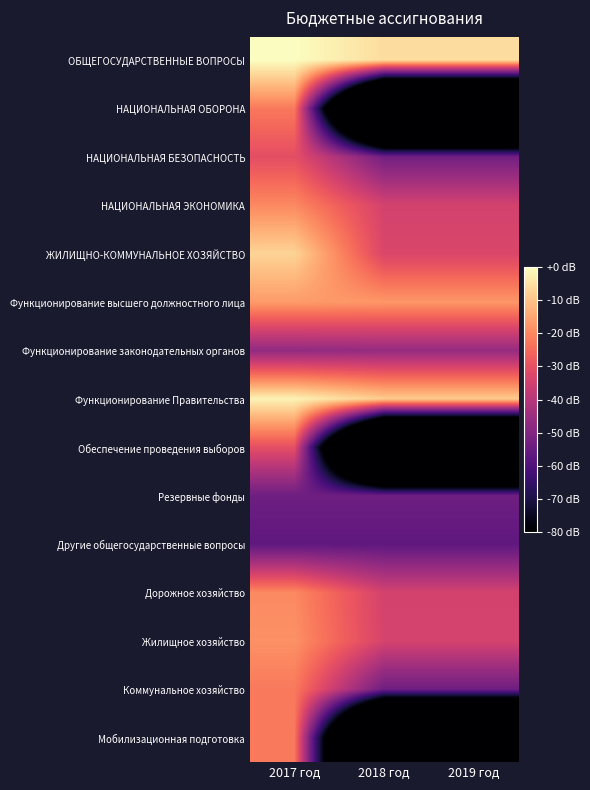

Reading right to left, extract all data points from this chart.

ОБЩЕГОСУДАРСТВЕННЫЕ ВОПРОСЫ: 2019 год=-5.6	2018 год=-5.6	2017 год=0.0
НАЦИОНАЛЬНАЯ ОБОРОНА: 2019 год=-193.8	2018 год=-193.8	2017 год=-22.3
НАЦИОНАЛЬНАЯ БЕЗОПАСНОСТЬ: 2019 год=-53.0	2018 год=-53.0	2017 год=-30.6
НАЦИОНАЛЬНАЯ ЭКОНОМИКА: 2019 год=-34.2	2018 год=-34.2	2017 год=-19.7
ЖИЛИЩНО-КОММУНАЛЬНОЕ ХОЗЯЙСТВО: 2019 год=-33.0	2018 год=-33.0	2017 год=-7.2
Функционирование высшего должностного лица: 2019 год=-17.4	2018 год=-17.4	2017 год=-16.8
Функционирование законодательных органов: 2019 год=-46.2	2018 год=-46.2	2017 год=-46.8
Функционирование Правительства: 2019 год=-8.4	2018 год=-8.4	2017 год=-1.8
Обеспечение проведения выборов: 2019 год=-193.8	2018 год=-193.8	2017 год=-30.3
Резервные фонды: 2019 год=-53.8	2018 год=-53.8	2017 год=-53.8
Другие общегосударственные вопросы: 2019 год=-56.9	2018 год=-56.9	2017 год=-56.9
Дорожное хозяйство: 2019 год=-34.2	2018 год=-34.2	2017 год=-19.7
Жилищное хозяйство: 2019 год=-33.8	2018 год=-33.8	2017 год=-18.4
Коммунальное хозяйство: 2019 год=-53.8	2018 год=-53.8	2017 год=-22.3
Мобилизационная подготовка: 2019 год=-193.8	2018 год=-193.8	2017 год=-22.3